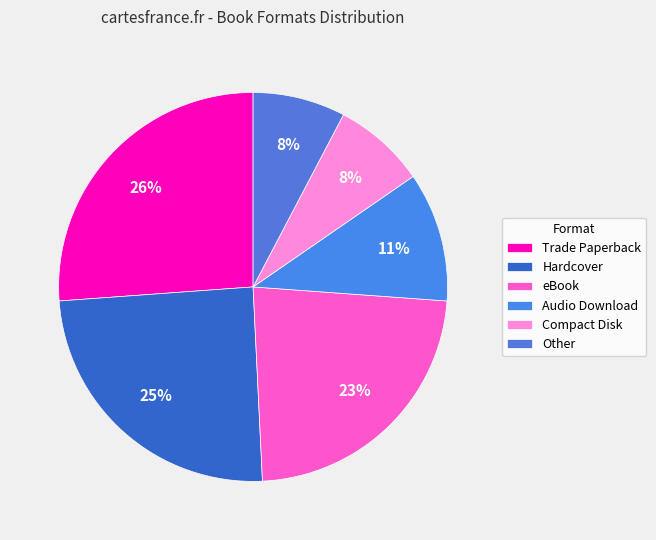

Which category has the smallest portion of the pie?

Compact Disk